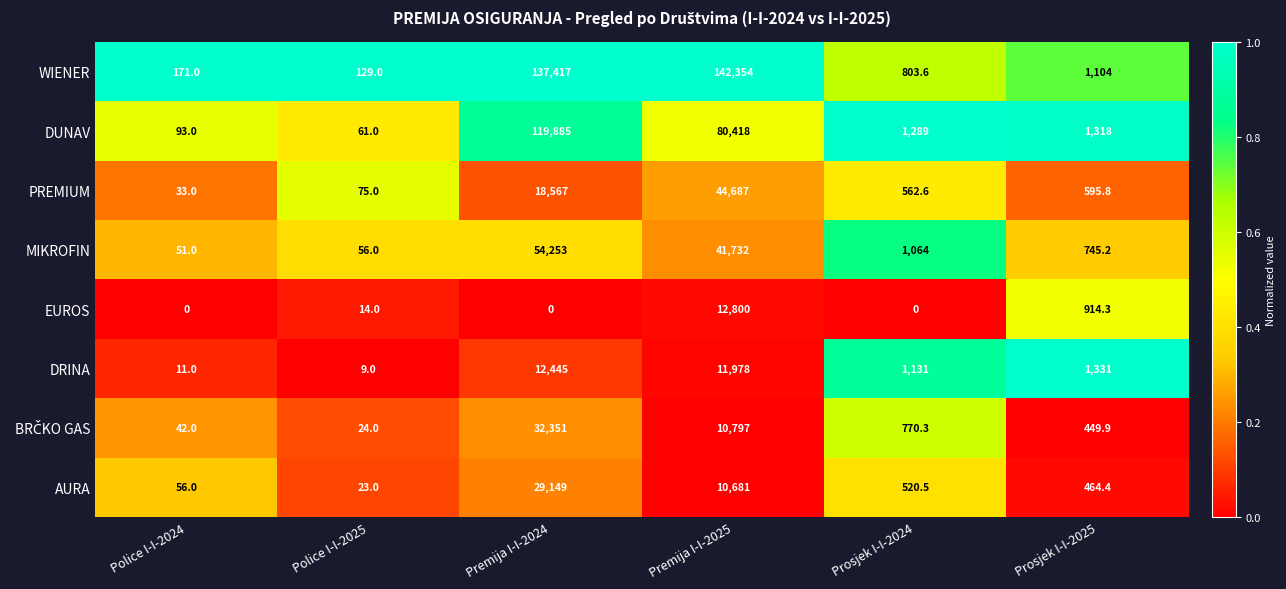

At which category is the sum across all series the highest?

Premija I-I-2024